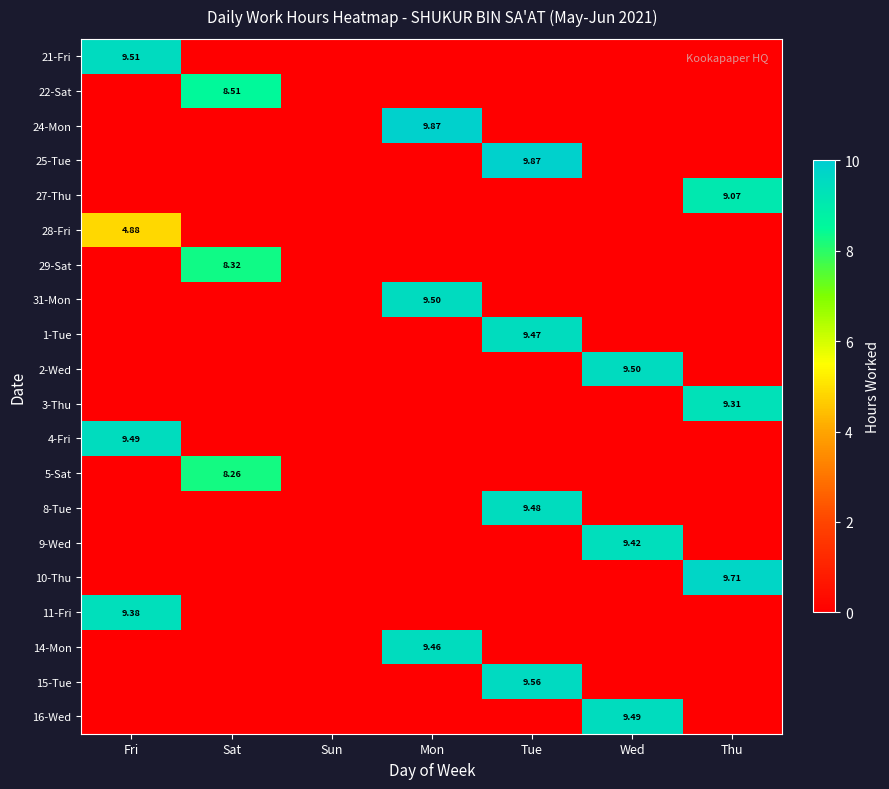

Which series has the largest total across all categories?

24-Mon